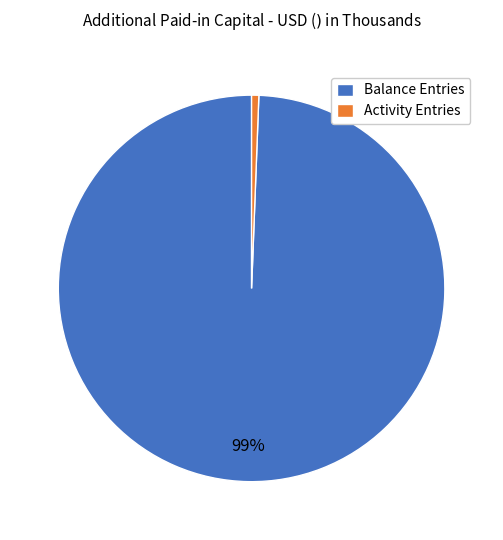

Is there a majority slice in this chart?

Yes